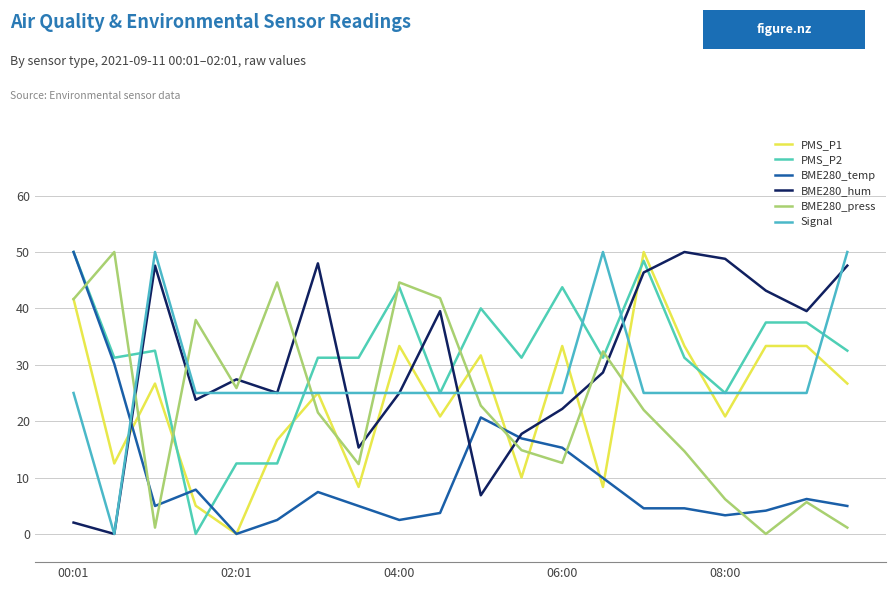

Which series has the widest spread of values?

PMS_P1